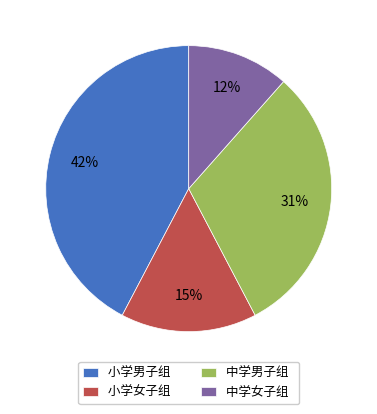

The 小学女子组 slice represents 25% of the pie. True or false?

False